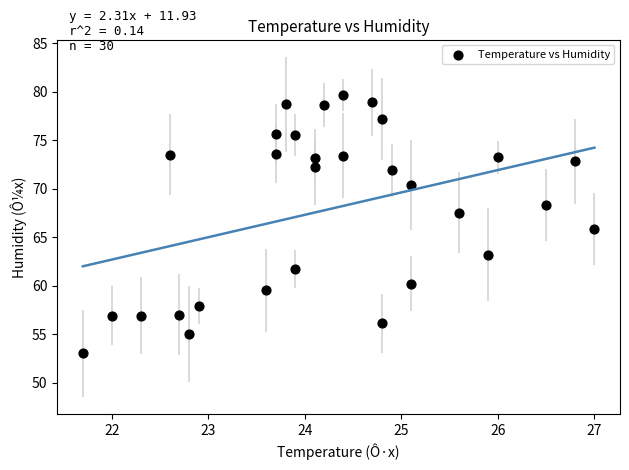

What is the range of Y values (max minus min)?

26.6